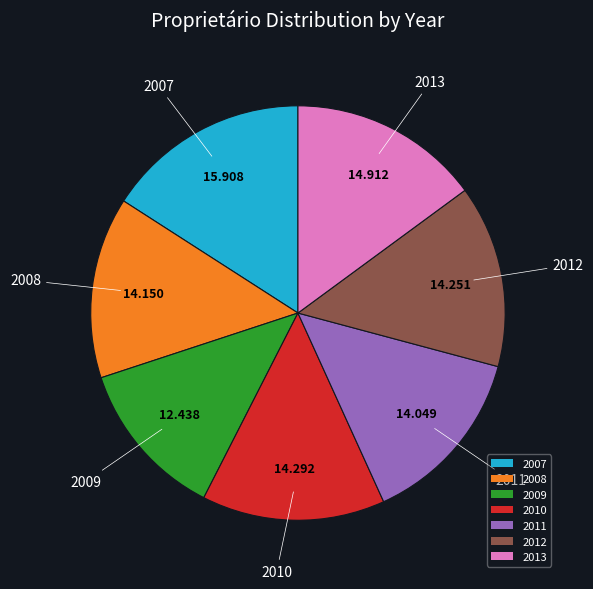

Which slice is the largest?

2007